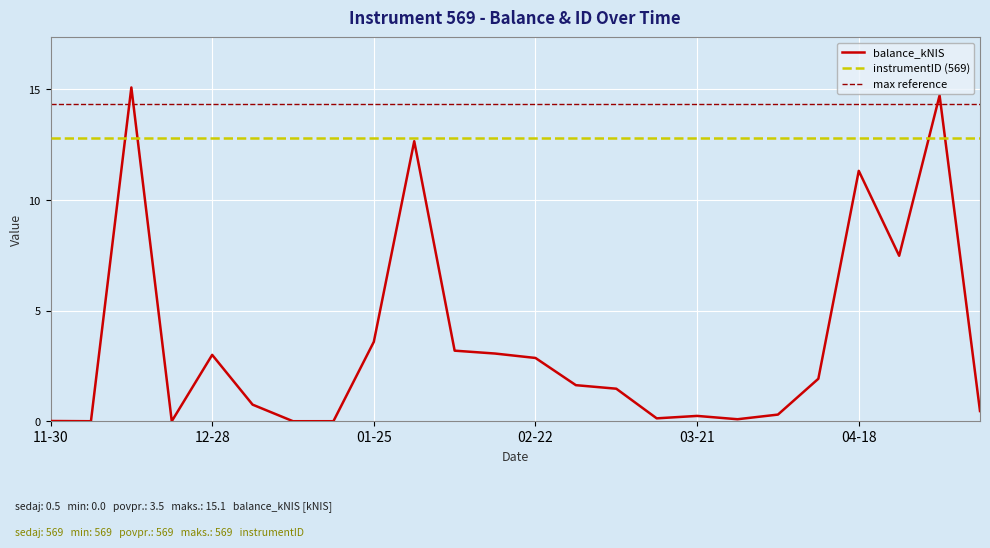

Where is the first local minimum?

2023-12-07